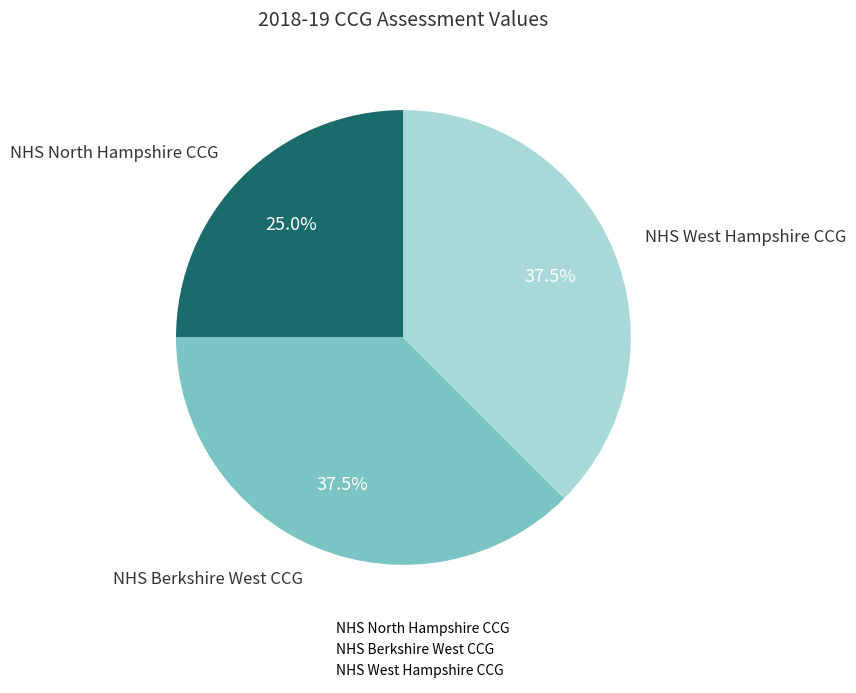

Is there a majority slice in this chart?

No